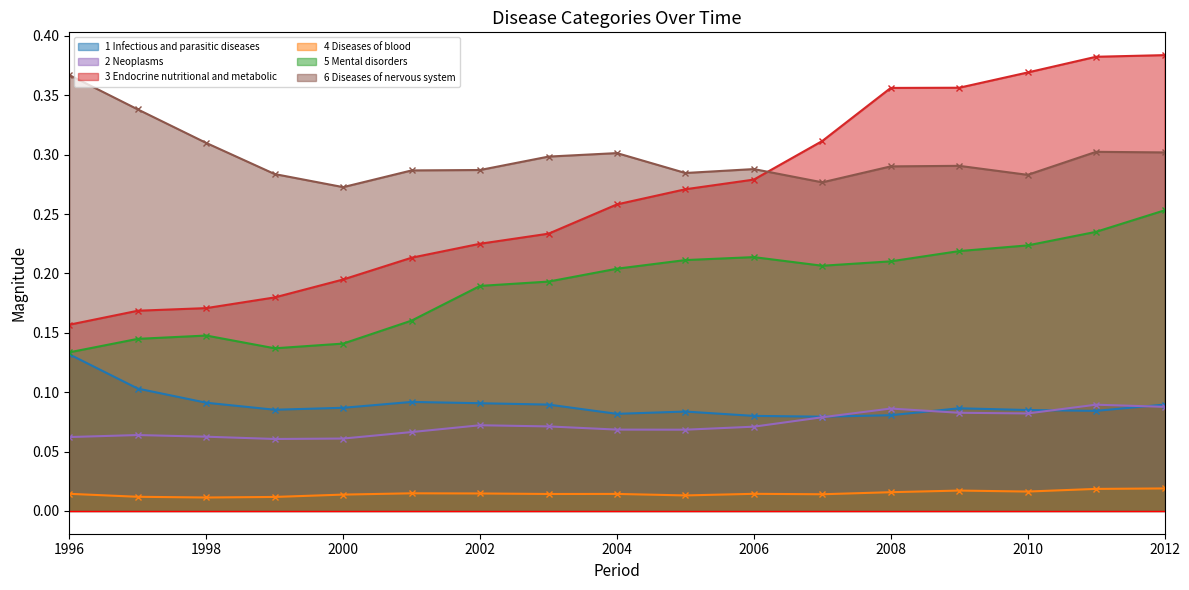

What is the value of the 6 Diseases of nervous system point at the 6th from the left?

0.3